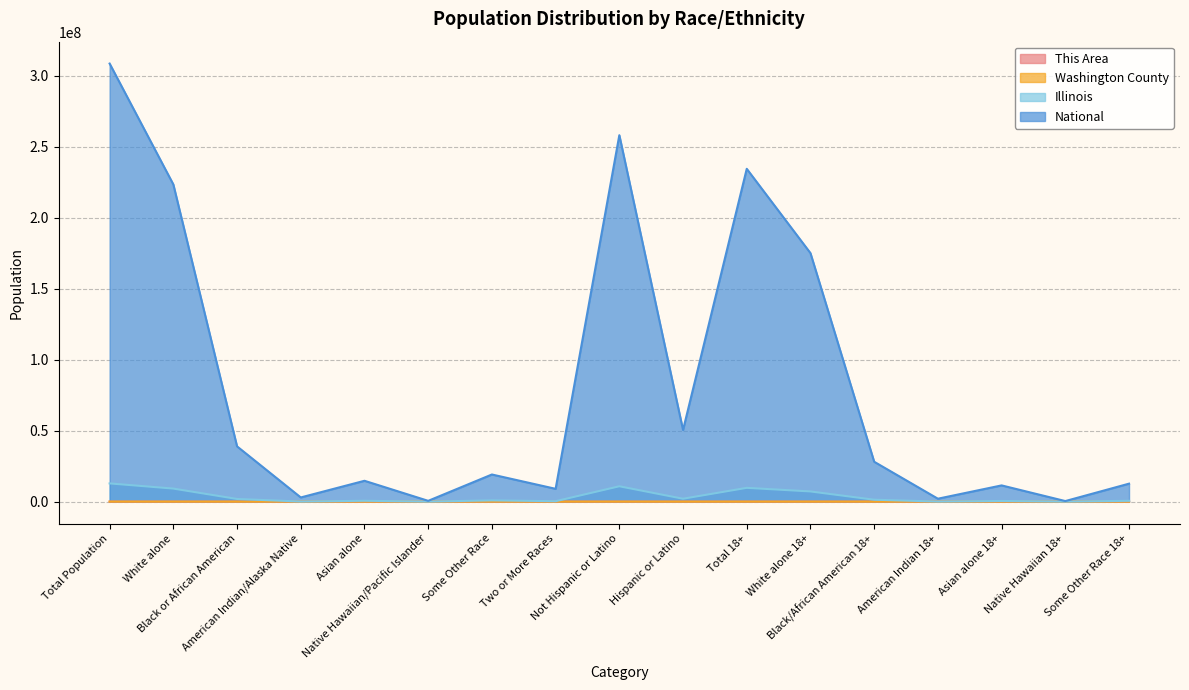

The This Area series shows 88 at White alone 18+. True or false?

False